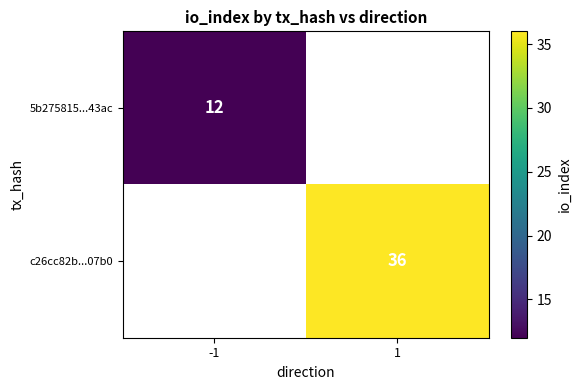

Is the value of c26cc82b...07b0 at 1 greater than the value of 5b275815...43ac at -1?

Yes